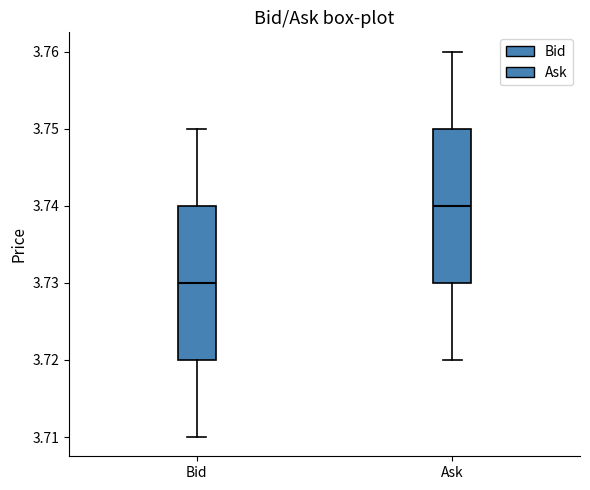

Reading left to right, transcribe this box plot: for each box, give where its median line is, the range the box spans, and where its two whiskers end, as read against the y-axis. The values are not printed on the chart, so give them approximately, as read against the axis.

Bid: median 3.73, box 3.72 to 3.74, whiskers 3.71 to 3.75
Ask: median 3.74, box 3.73 to 3.75, whiskers 3.72 to 3.76